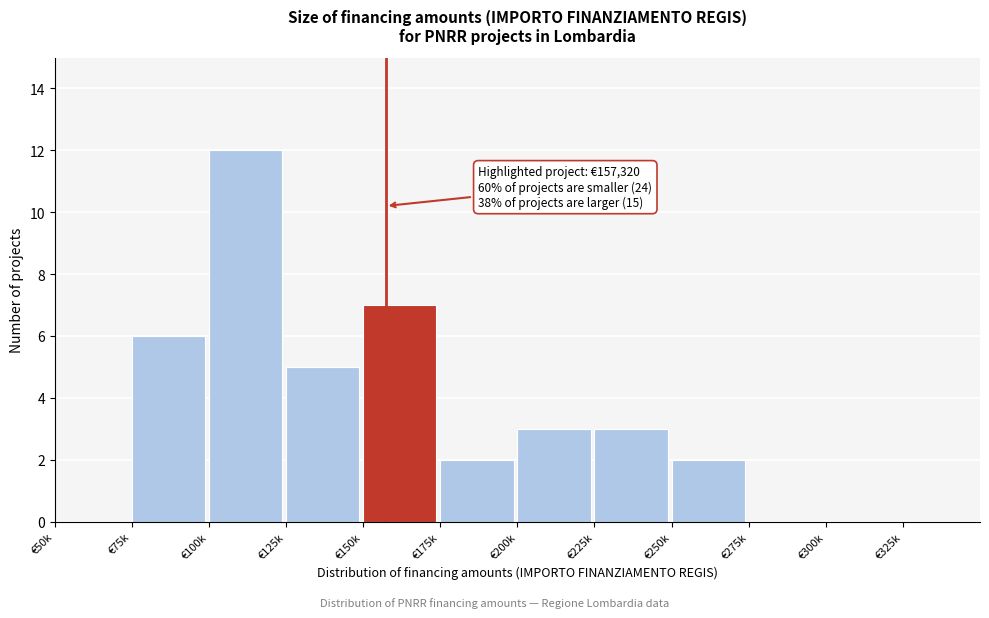

Reading left to right, transcribe all the data shown in this chart.

€50k=0	€75k=6	€100k=12	€125k=5	€150k=7	€175k=2	€200k=3	€225k=3	€250k=2	€275k=0	€300k=0	€325k=0